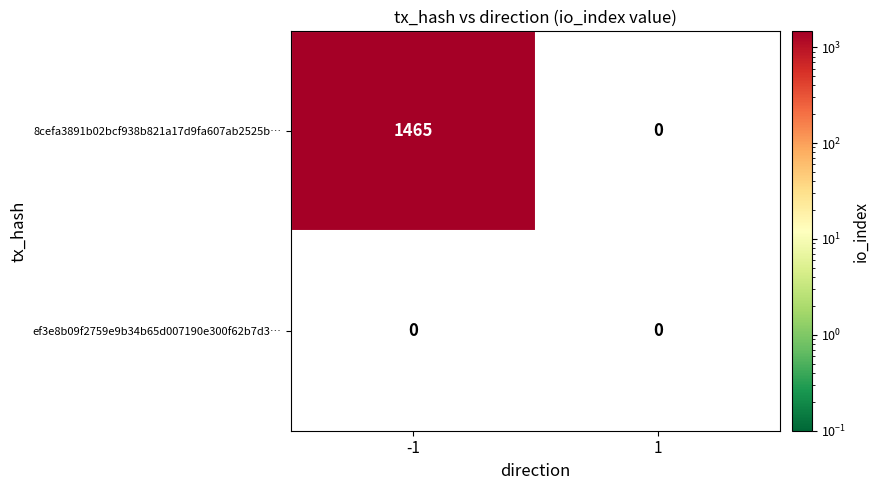

Which series has the largest range (max minus min)?

8cefa3891b02bcf938b821a17d9fa607ab2525b…